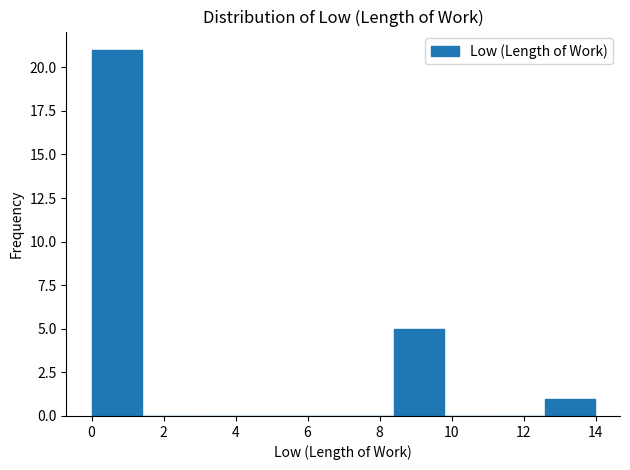

What is the height of the bar covering 8.4 to 9.8 on the x-axis? Neither the bar edges nor the heights are printed on the chart, so give them approximately, as read against the axes.

5